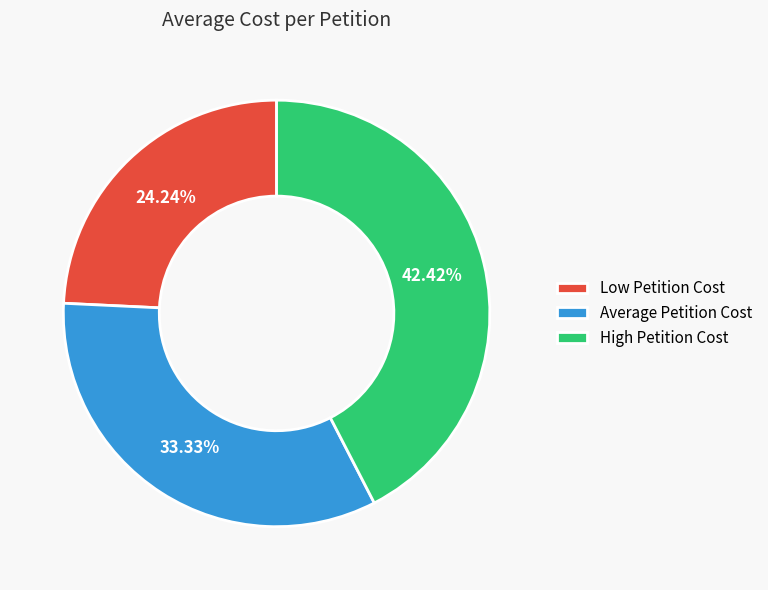

Between High Petition Cost and Low Petition Cost, which is larger?

High Petition Cost